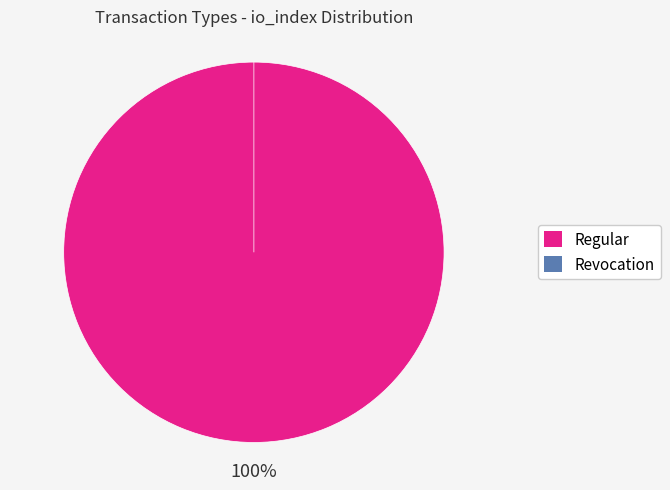

What portion of the pie excludes Revocation?

100.0%